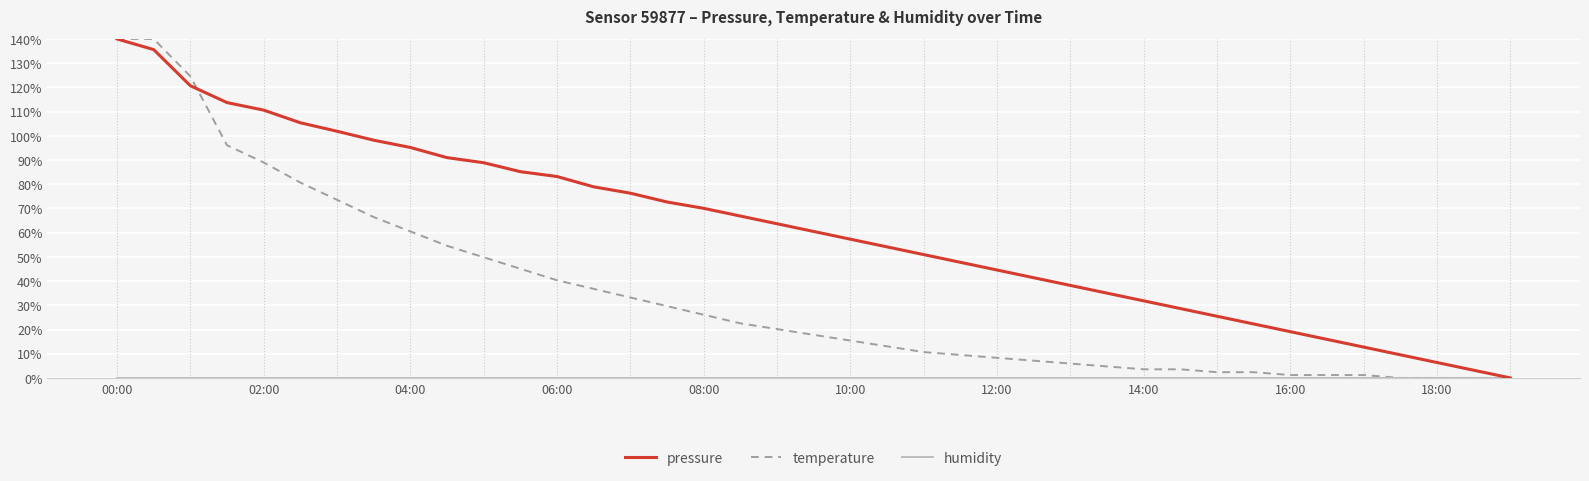

Which series has the largest total across all categories?

pressure